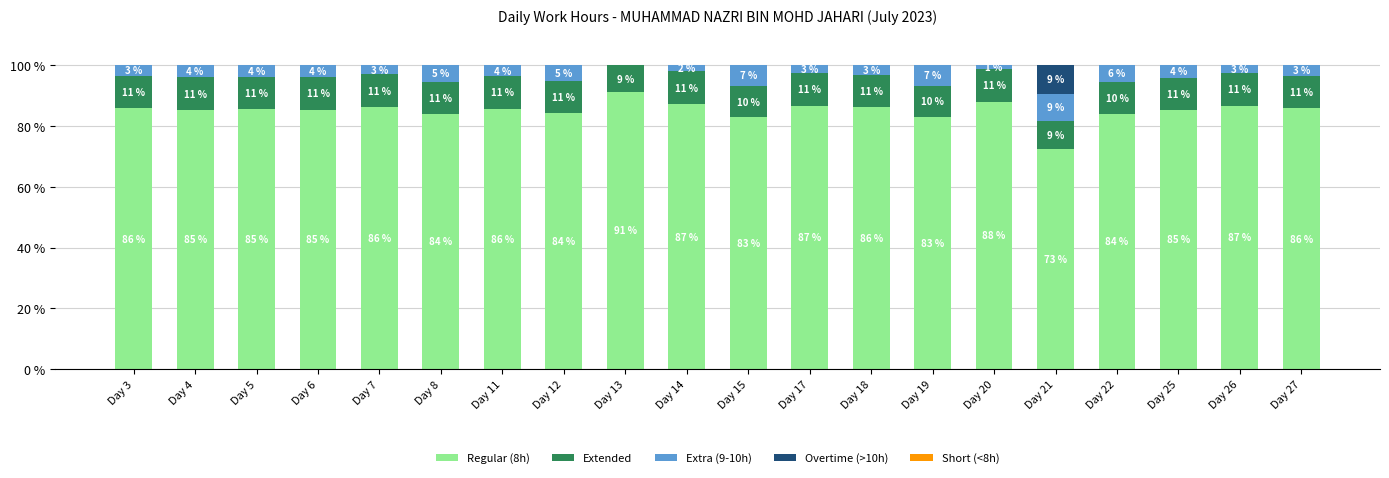

At which label is Regular (8h) closest to 81?

Day 15